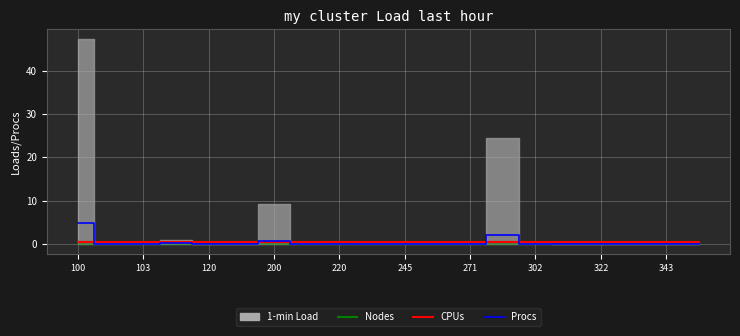

True or false: CPUs and Nodes intersect in this chart.

False